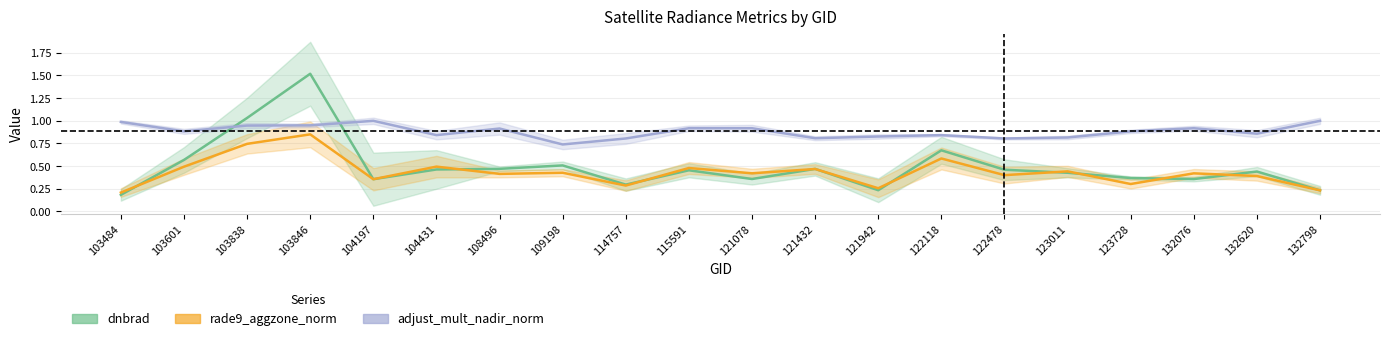

Which series changed the most between 121432 and 123728?

rade9_aggzone_norm